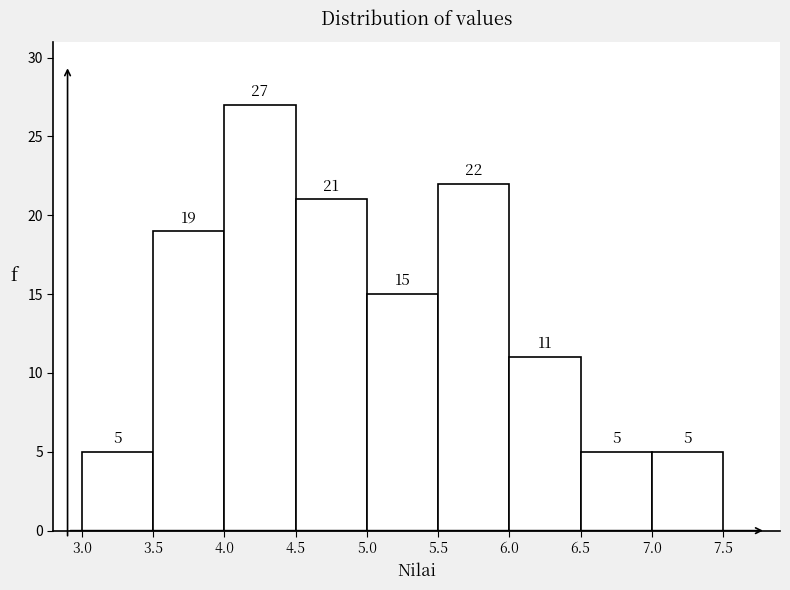

Reading left to right, transcribe this chart: for each bar, give the range it covers on the x-axis and its height.

3.0 to 3.5: 5
3.5 to 4.0: 19
4.0 to 4.5: 27
4.5 to 5.0: 21
5.0 to 5.5: 15
5.5 to 6.0: 22
6.0 to 6.5: 11
6.5 to 7.0: 5
7.0 to 7.5: 5